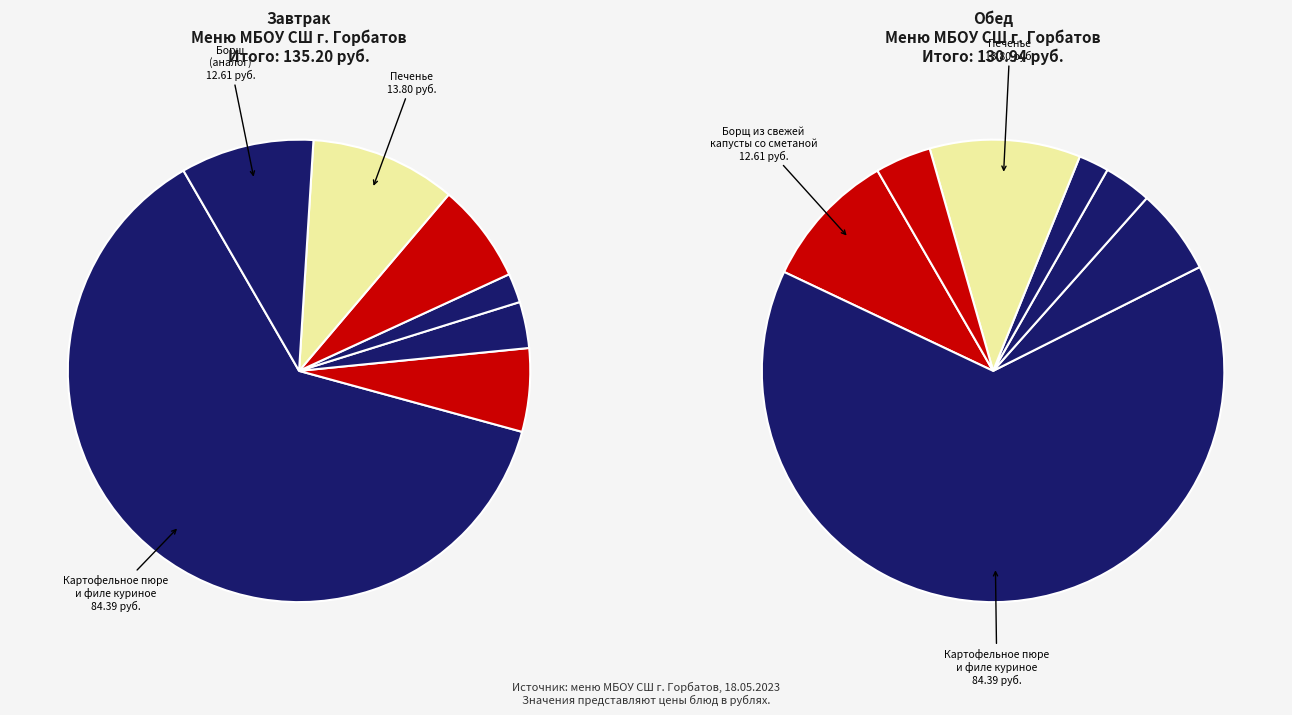

To the nearest percent, what percentage of the pie is Огурец соленый?

7%